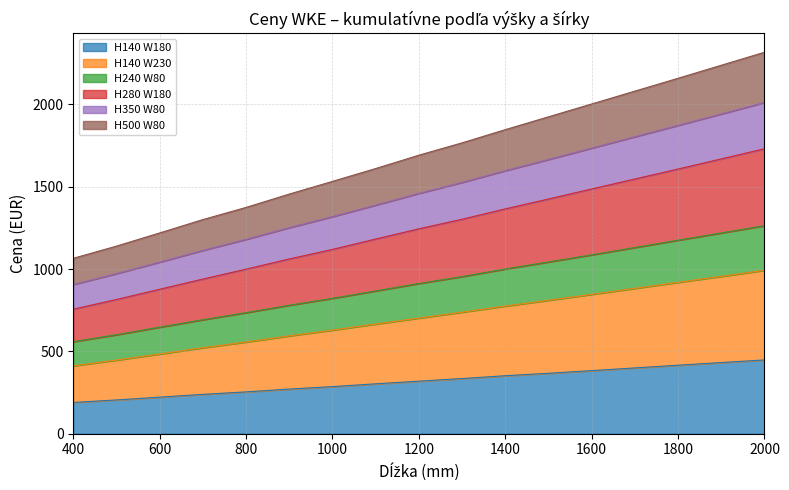

Is it true that H280 W180 equals 469 at 1100?

False